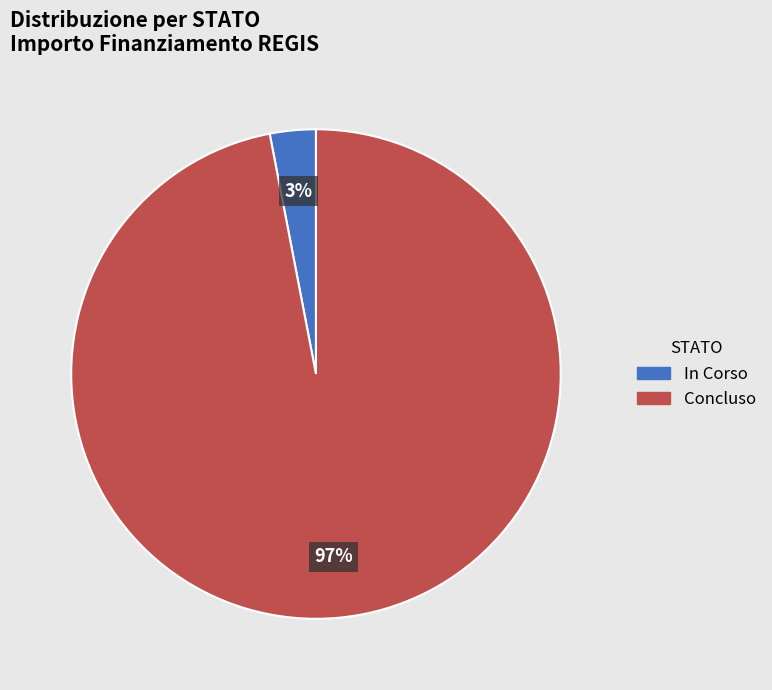

What is the largest slice in the pie chart?

Concluso